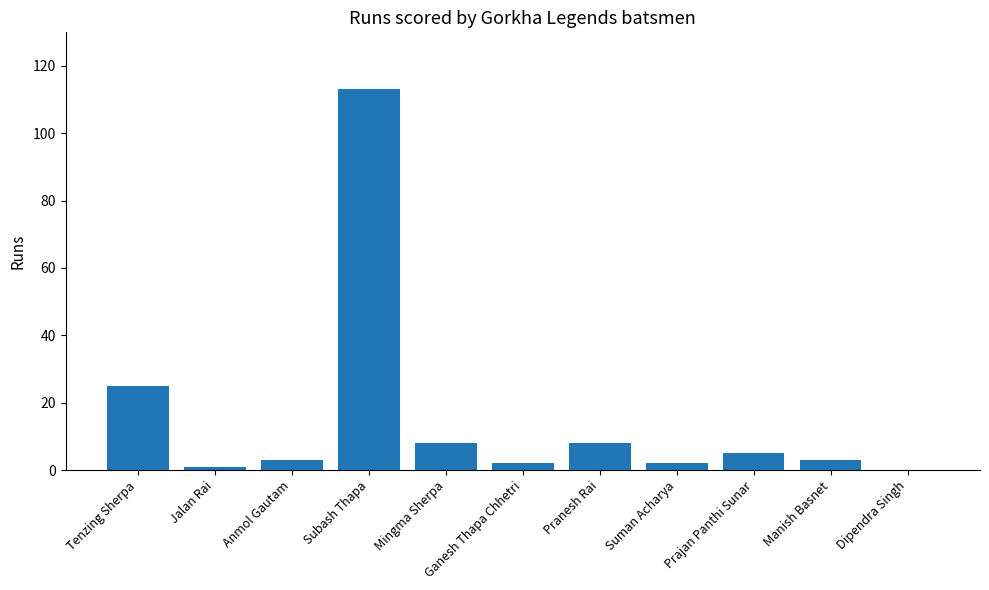

What is the ratio of the value at Subash Thapa to the value at Mingma Sherpa?

14.1